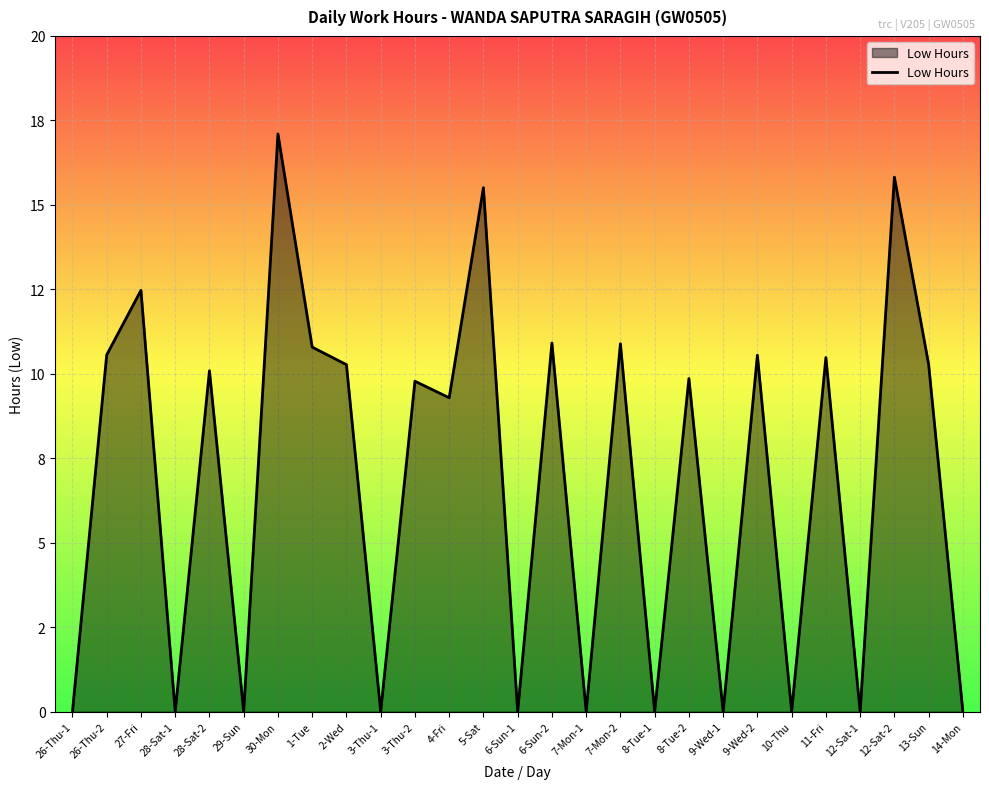

List the labels in order of value, largest first.

30-Mon, 12-Sat-2, 5-Sat, 27-Fri, 6-Sun-2, 7-Mon-2, 1-Tue, 26-Thu-2, 9-Wed-2, 11-Fri, 13-Sun, 2-Wed, 28-Sat-2, 8-Tue-2, 3-Thu-2, 4-Fri, 26-Thu-1, 28-Sat-1, 29-Sun, 3-Thu-1, 6-Sun-1, 7-Mon-1, 8-Tue-1, 9-Wed-1, 10-Thu, 12-Sat-1, 14-Mon